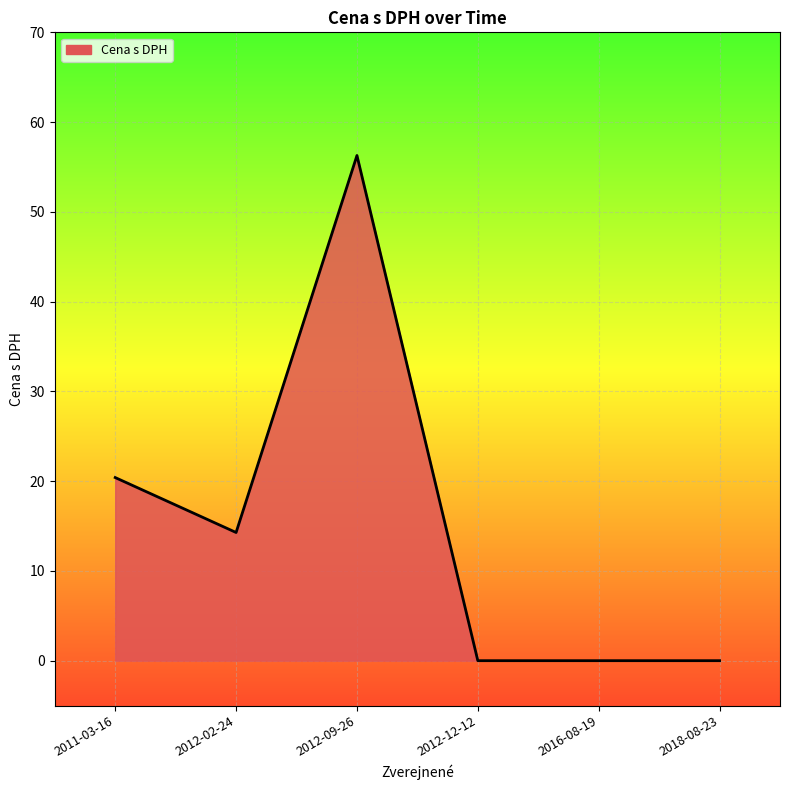

What is the ratio of the value at 2012-02-24 to the value at 2011-03-16?

0.7